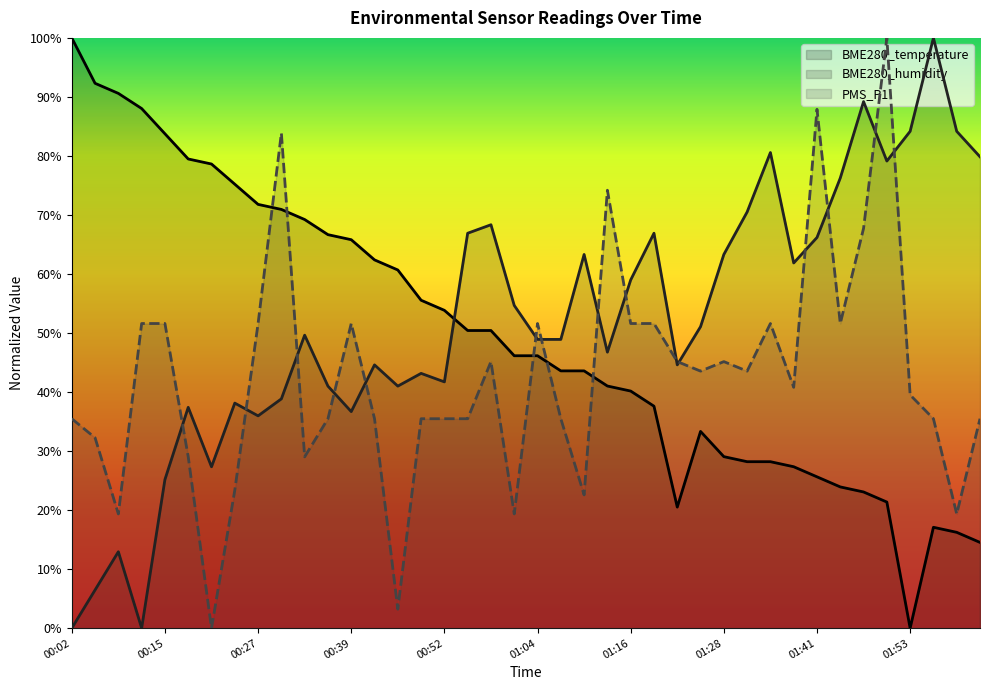

How many interior local peaks does the PMS_P1 series have?

9